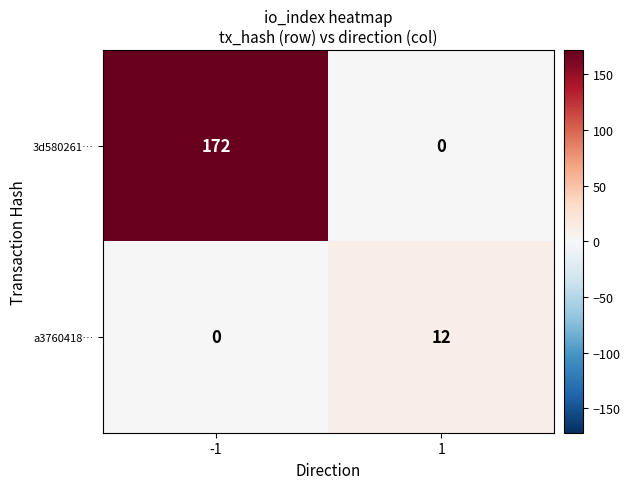

At -1, list the series in order from largest to smallest.

3d580261…, a3760418…